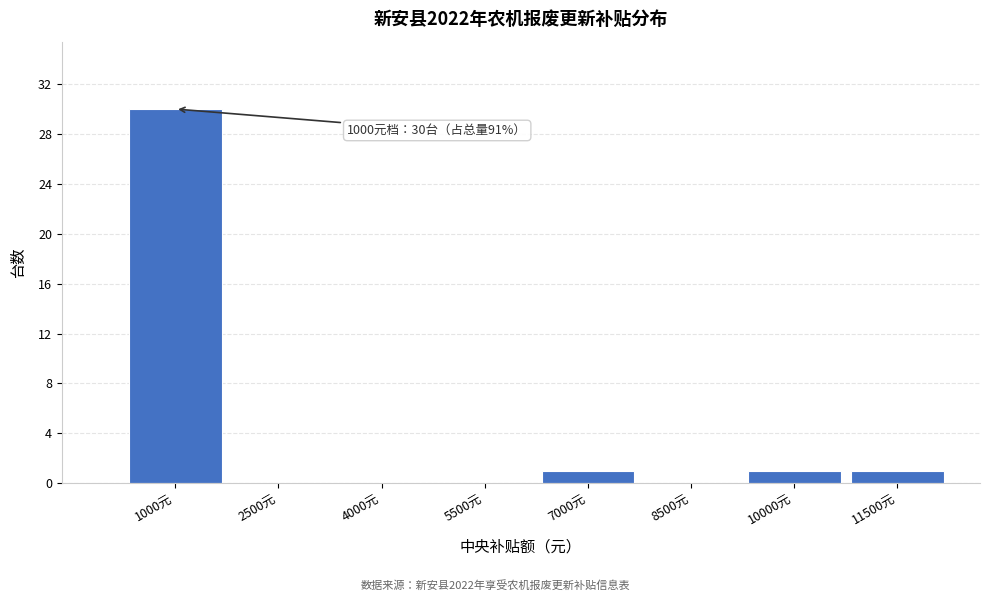

Reading right to left, transcribe all the data shown in this chart.

11500元=1	10000元=1	8500元=0	7000元=1	5500元=0	4000元=0	2500元=0	1000元=30